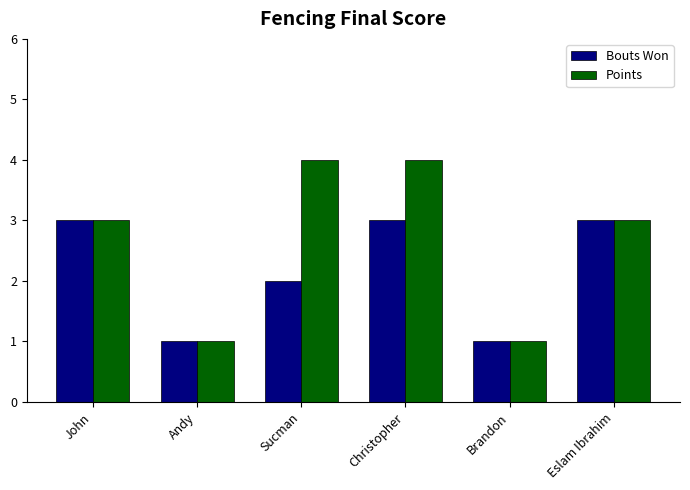

Count the Points values in the range 1 to 4.

6